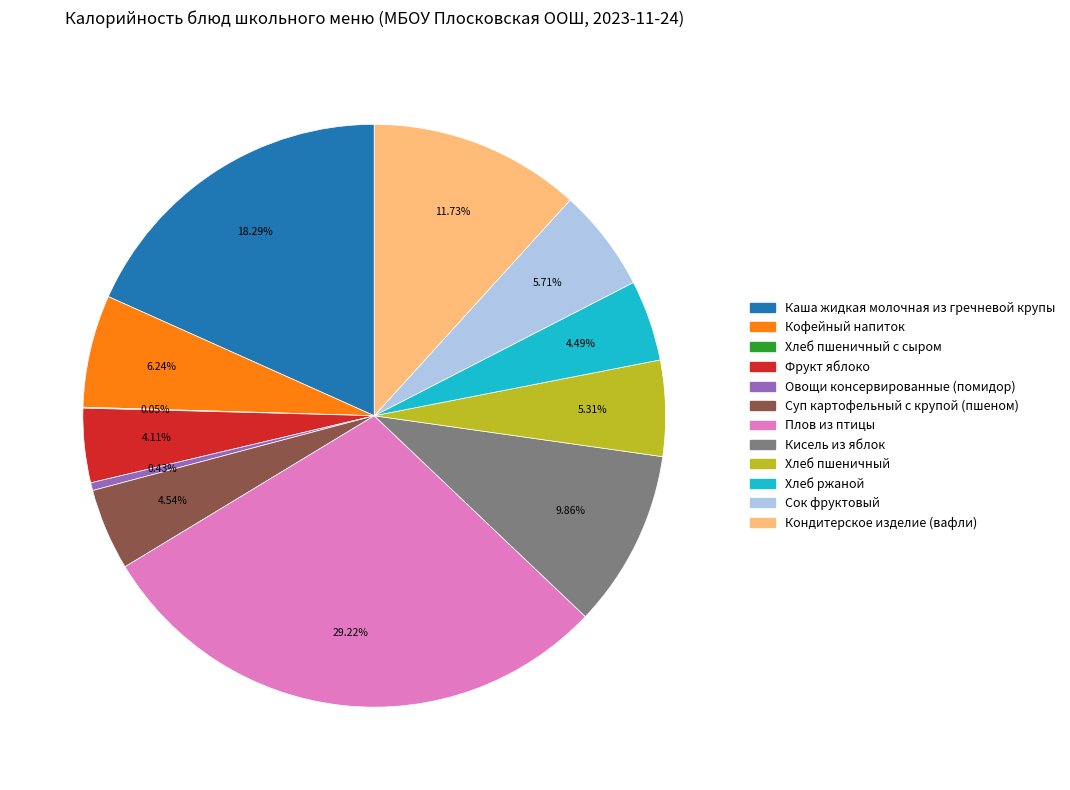

Between Овощи консервированные (помидор) and Кисель из яблок, which is larger?

Кисель из яблок